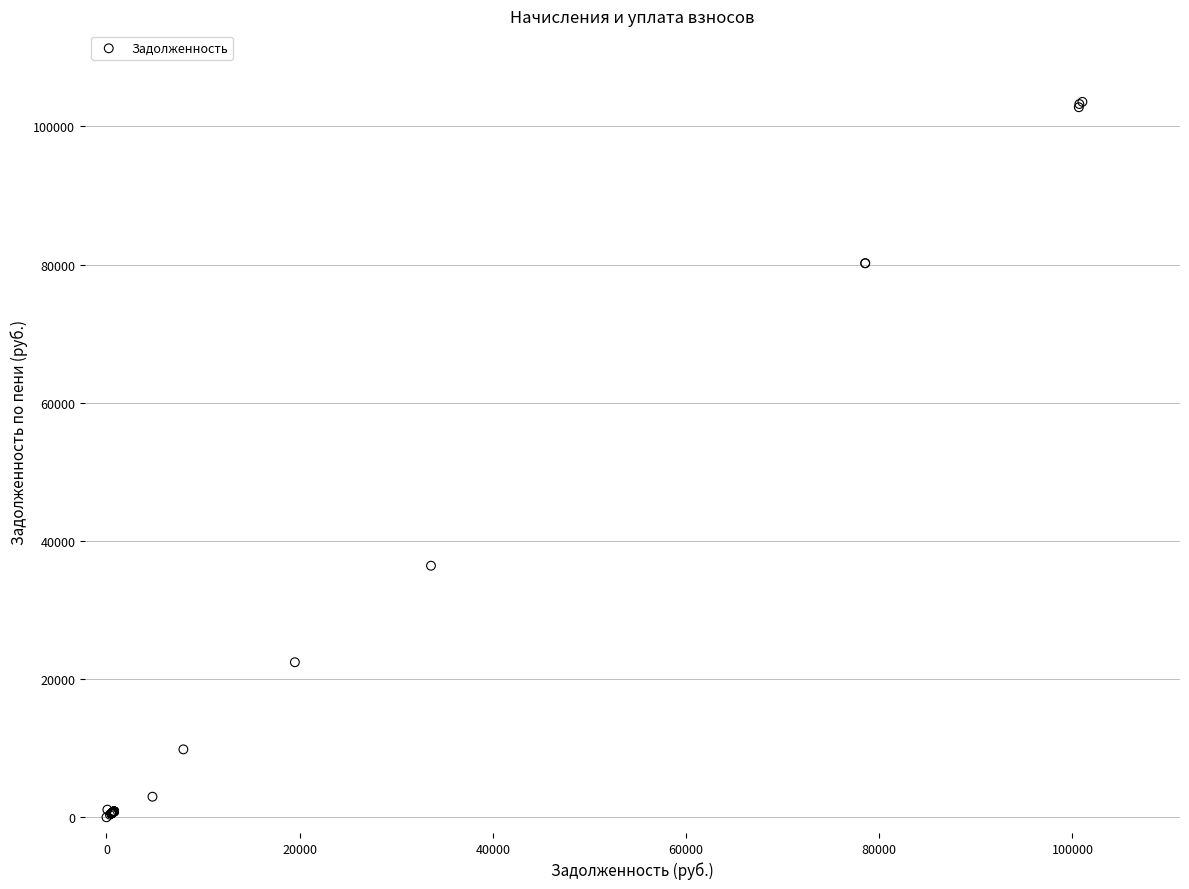

What Y value in the scatter plot is closest to 51781?

36415.8